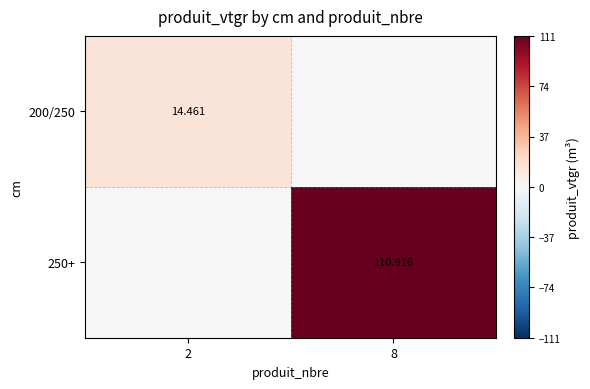

Where does the 250+ series first go above 110?

8